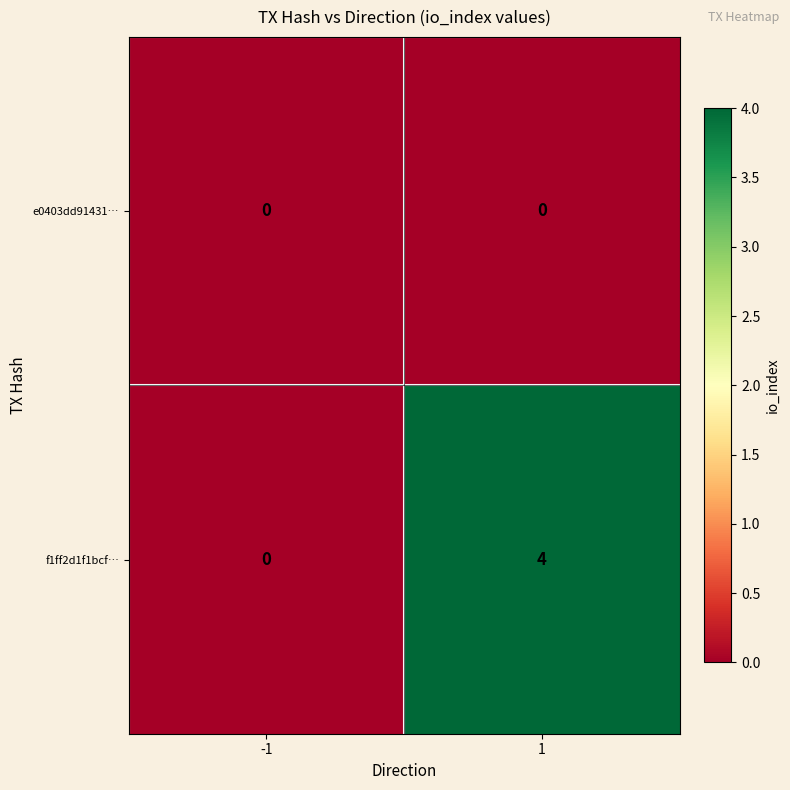

Reading left to right, list all the values displayed in this chart.

e0403dd91431…: 0	0
f1ff2d1f1bcf…: 0	4